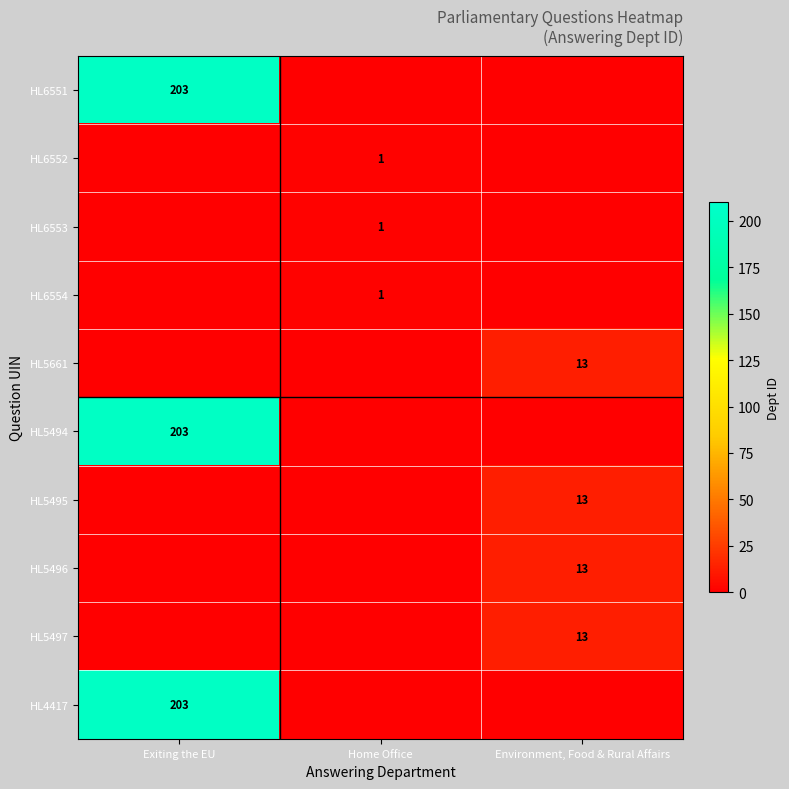

Which label corresponds to the largest value in the chart?

Exiting the EU